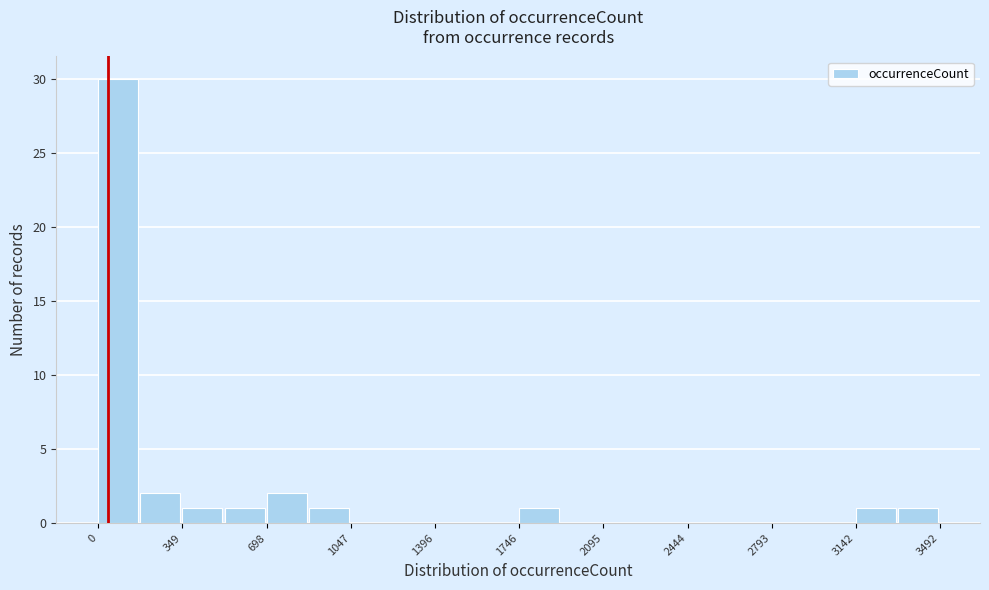

Read against the x-axis, roughly where is the centre of the tallest bar?

100